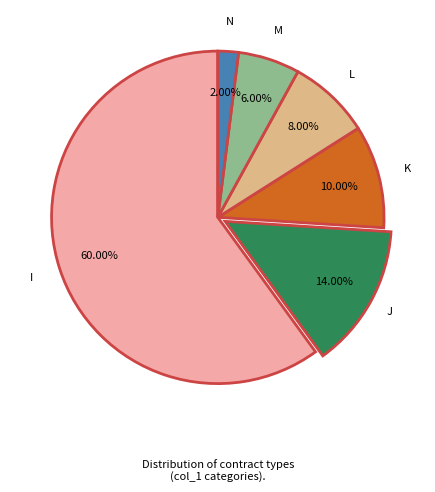

True or false: K accounts for 10% of the total.

True